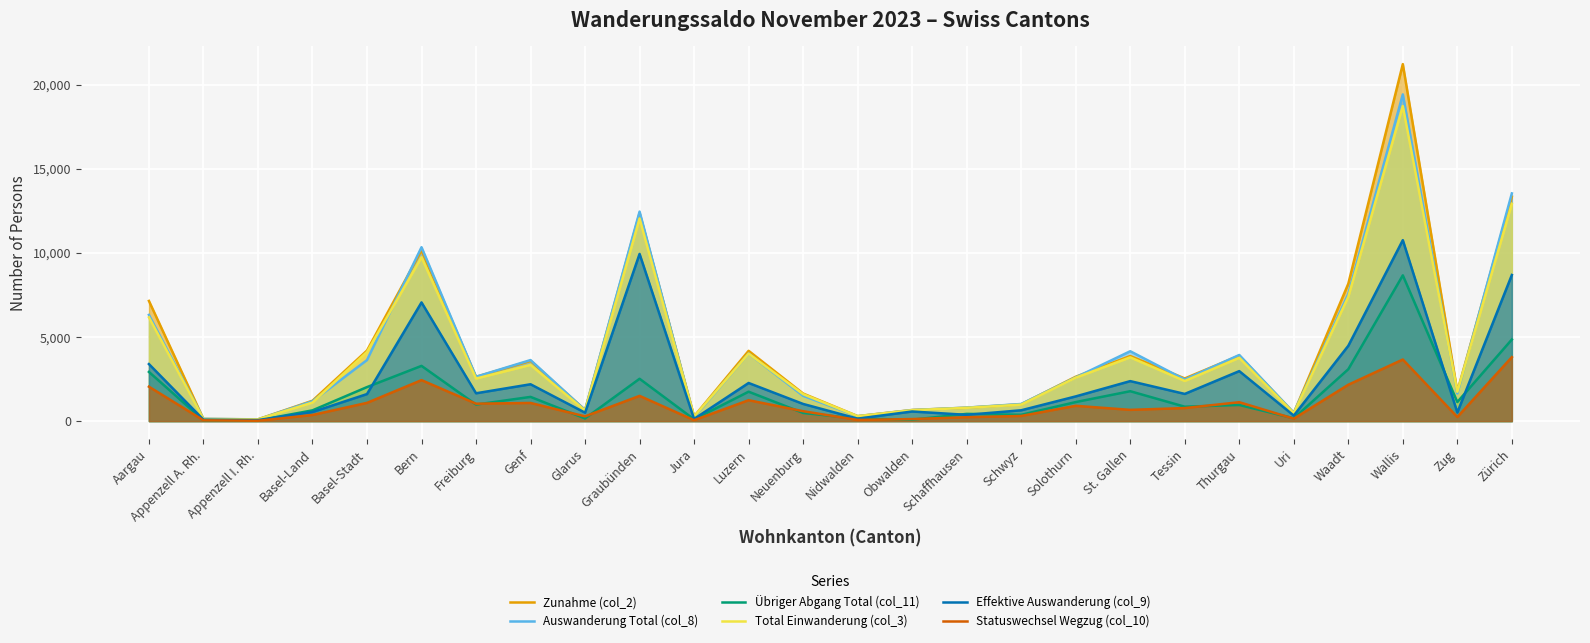

Reading left to right, extract all data points from this chart.

Zunahme (col_2): 7146	125	105	1211	4195	10157	2633	3582	659	12360	281	4179	1638	297	662	797	1002	2637	3871	2535	3894	486	8169	21227	1763	13346
Auswanderung Total (col_8): 6315	134	98	1180	3629	10340	2637	3629	655	12457	231	4014	1504	288	655	801	1017	2599	4154	2471	3931	494	7563	19427	1643	13540
Übriger Abgang Total (col_11): 2924	48	37	639	2022	3283	983	1439	156	2516	103	1748	485	143	84	429	374	1131	1777	855	959	168	3085	8667	1132	4852
Total Einwanderung (col_3): 6170	118	105	1103	4109	9742	2529	3340	629	12047	269	4011	1602	292	647	789	980	2581	3790	2387	3764	467	7393	18729	1744	12924
Effektive Auswanderung (col_9): 3391	86	61	541	1607	7057	1654	2190	499	9941	128	2266	1019	145	571	372	643	1468	2377	1616	2972	326	4478	10760	511	8688
Statuswechsel Wegzug (col_10): 2046	46	18	363	1084	2436	1034	1079	281	1500	53	1242	588	68	121	231	306	909	668	775	1123	145	2162	3661	242	3804